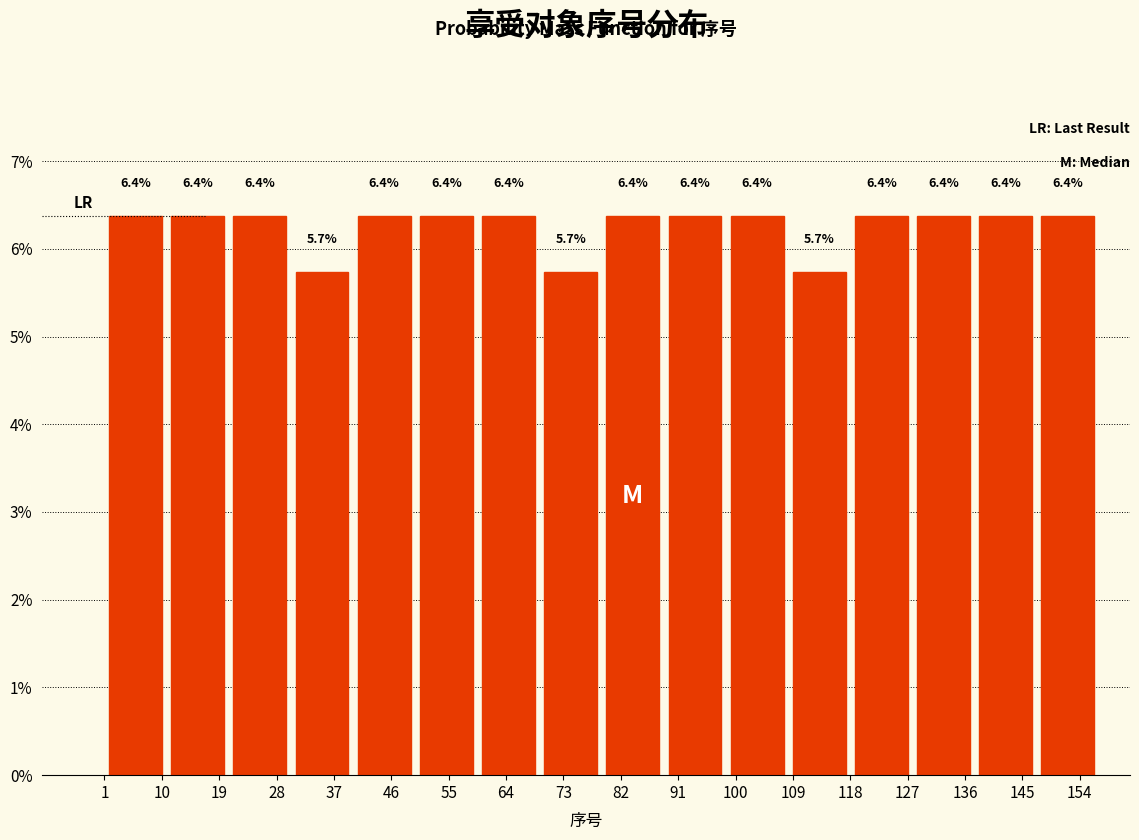

Reading left to right, transcribe this chart: for each bar, give the range it covers on the x-axis and its height. The bar edges are not printed on the chart, so give them approximately, as read against the axis.

1 to 11: 6.4
11 to 21: 6.4
21 to 30: 6.4
30 to 40: 5.7
40 to 50: 6.4
50 to 60: 6.4
60 to 69: 6.4
69 to 79: 5.7
79 to 89: 6.4
89 to 99: 6.4
99 to 108: 6.4
108 to 118: 5.7
118 to 128: 6.4
128 to 138: 6.4
138 to 147: 6.4
147 to 157: 6.4